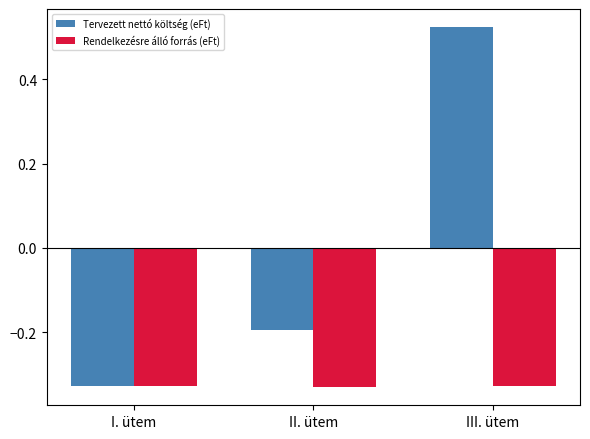

At which label does Tervezett nettó költség (eFt) reach its peak?

III. ütem